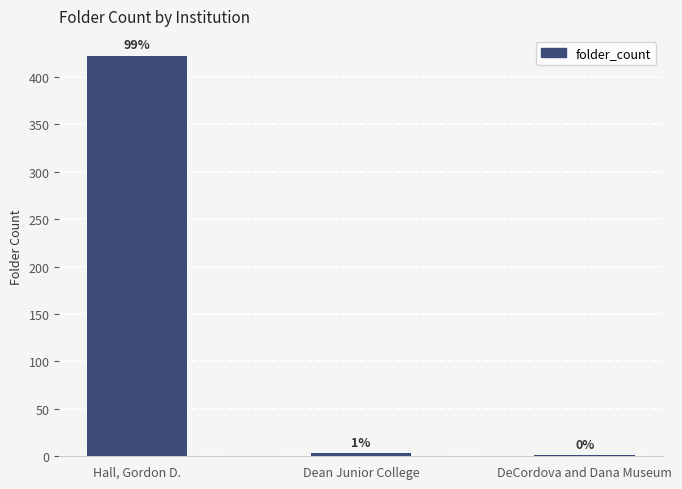

How many bars are there in total?

3